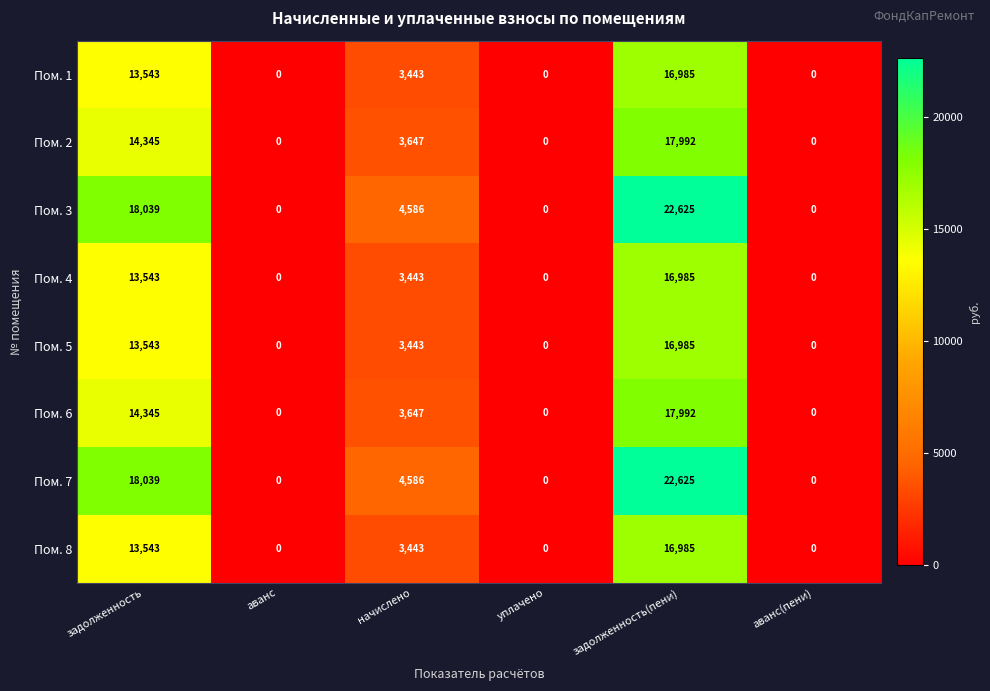

Is the value of Пом. 7 at начислено greater than the value of Пом. 6 at аванс(пени)?

Yes